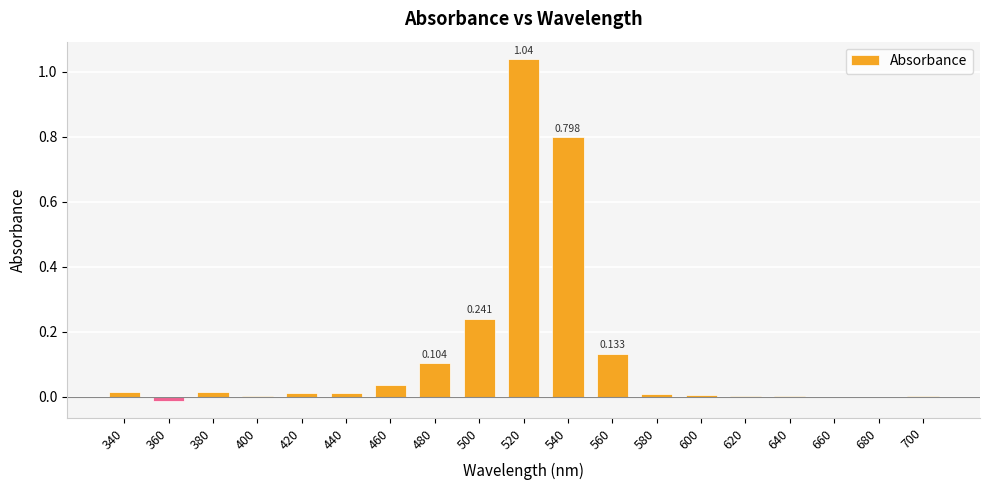

What is the average value?

0.1